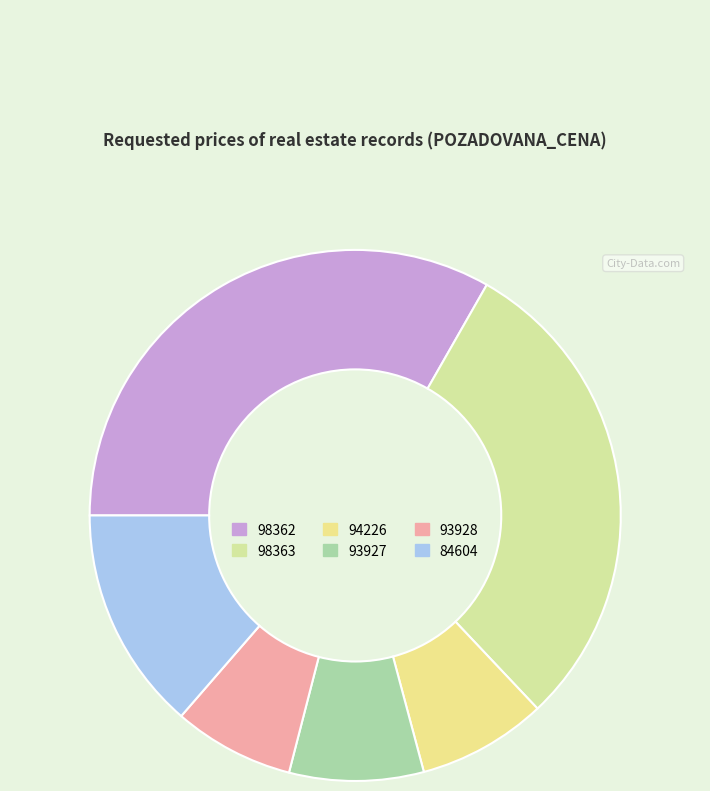

To the nearest percent, what percentage of the pie is 93928?

7%